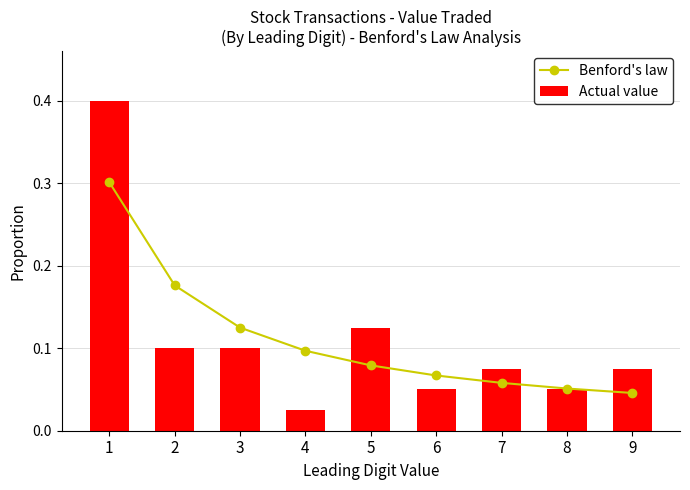

At which category does the chart reach its minimum across all series?

4